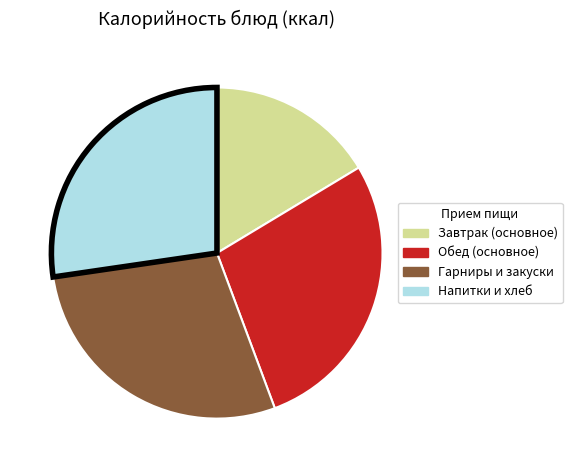

How many segments does this pie chart have?

4